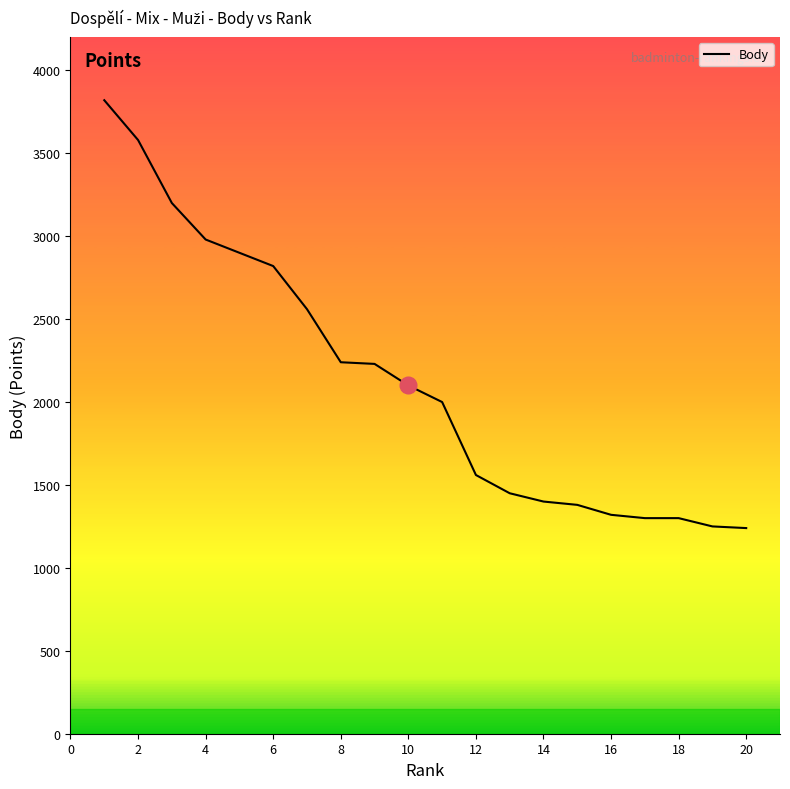

How many distinct data groups are displayed?

1